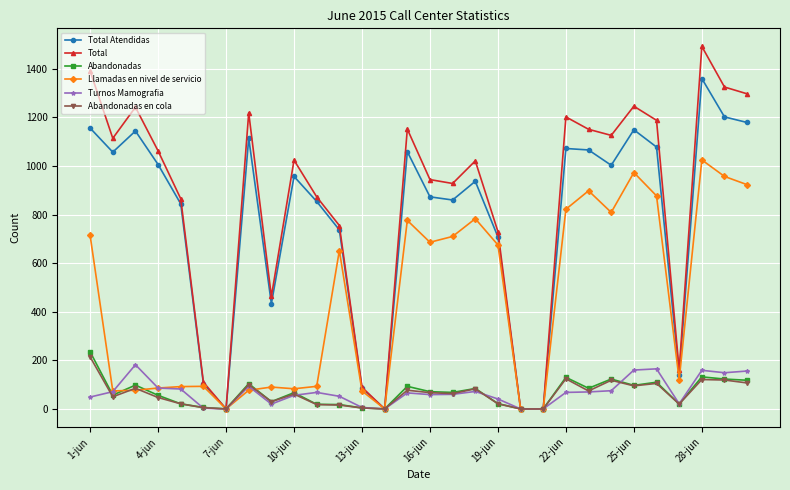

True or false: Turnos Mamografia has more than 2 interior local peaks.

True